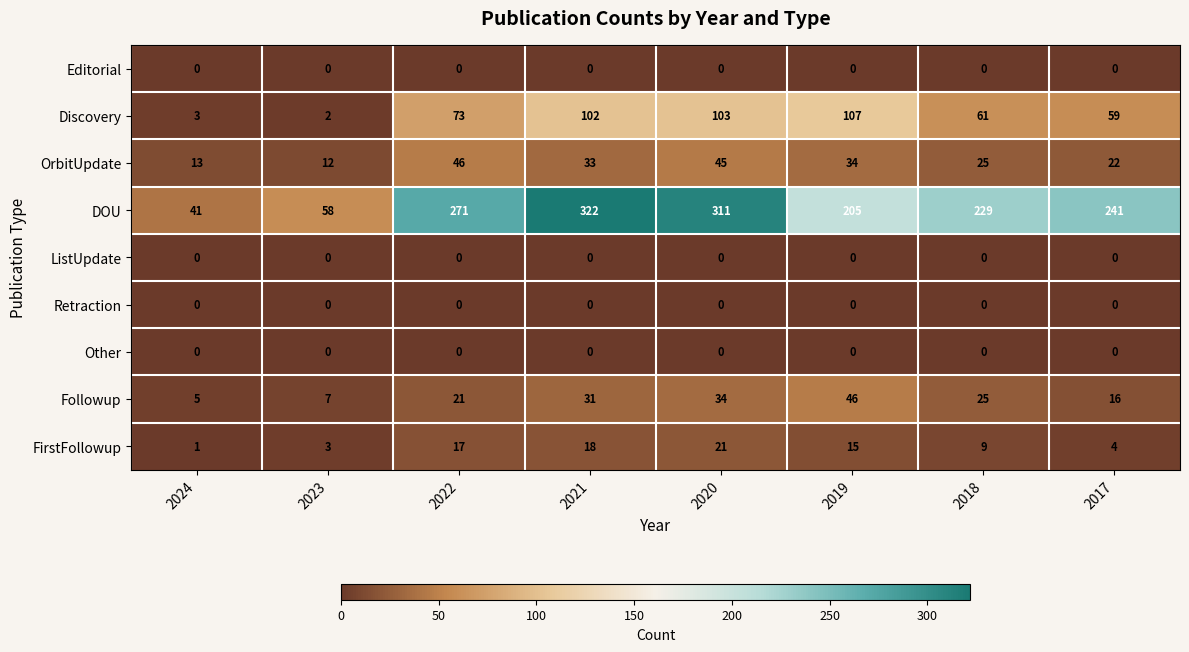

True or false: Discovery has a value of 63 at 2019.

False